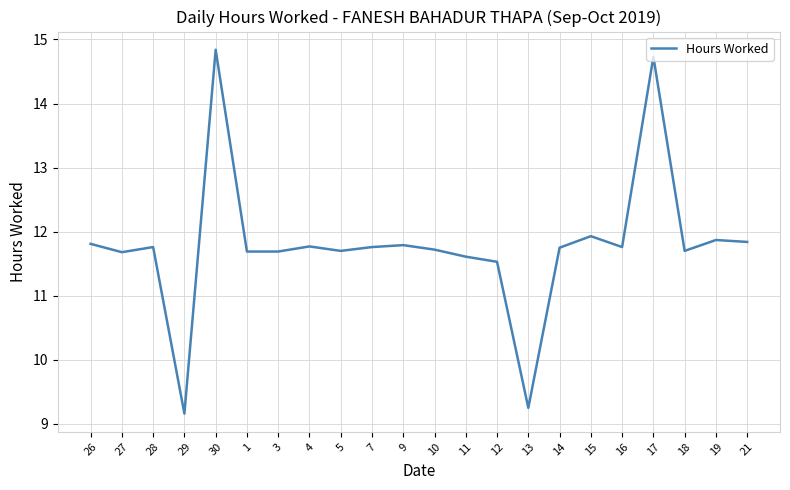

At which label does the data first exceed 11?

26